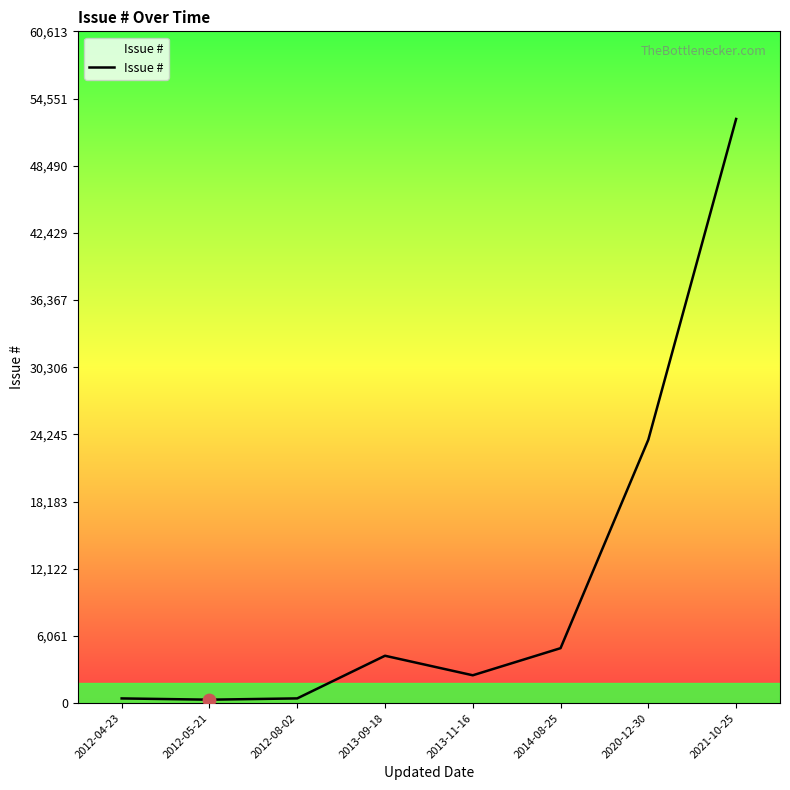

What is the change in value from 2013-09-18 to 2013-11-16?

-1762